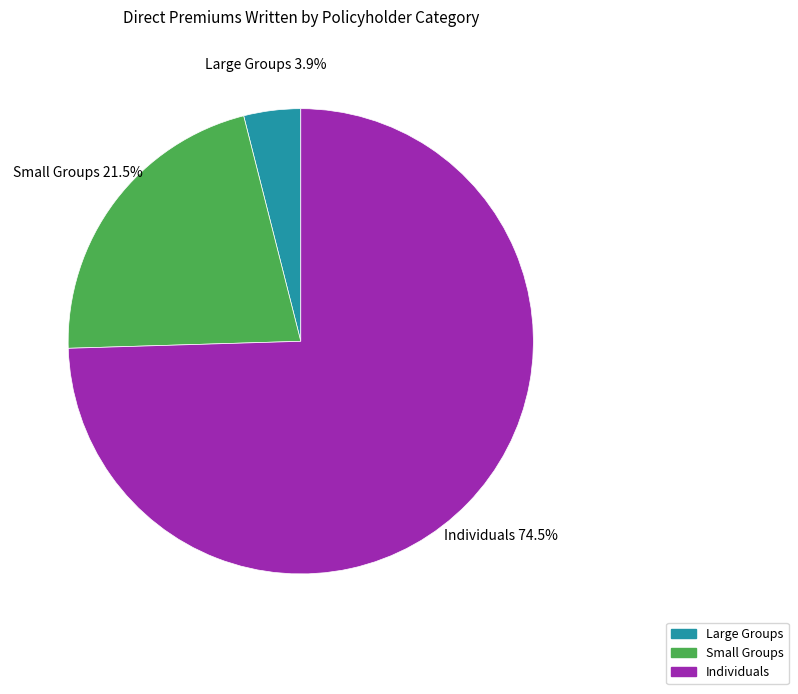

What is the ratio of the value at Small Groups to the value at Individuals?

0.3